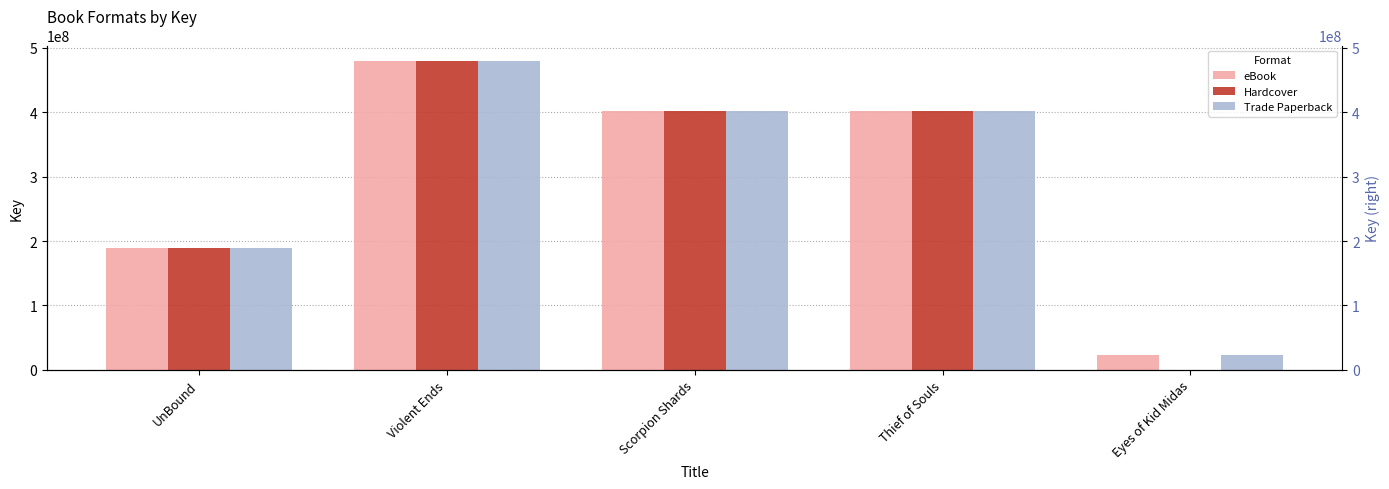

How many data points in Trade Paperback are above 401751858?

2